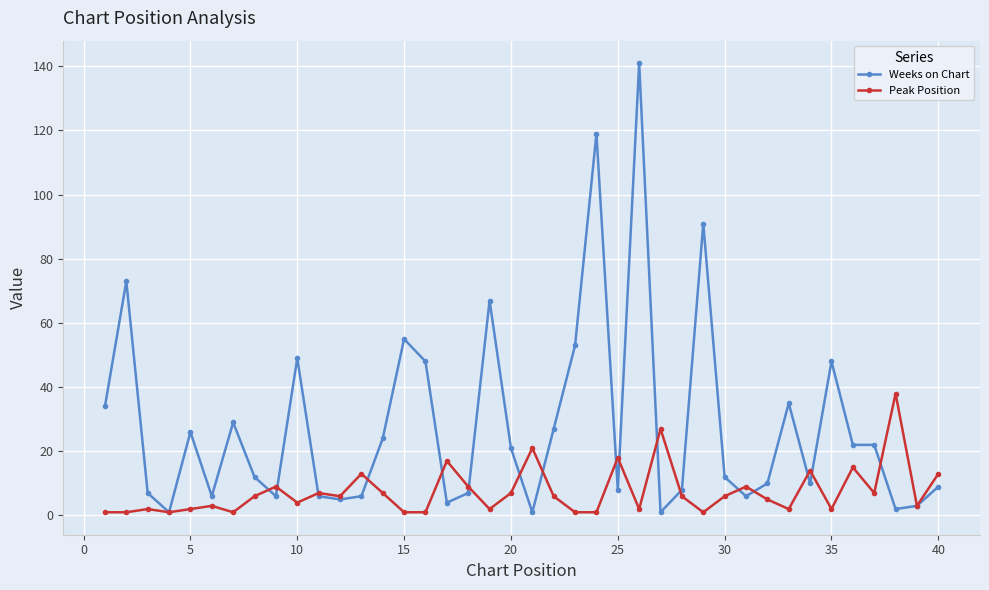

What is the maximum value for Weeks on Chart?

141